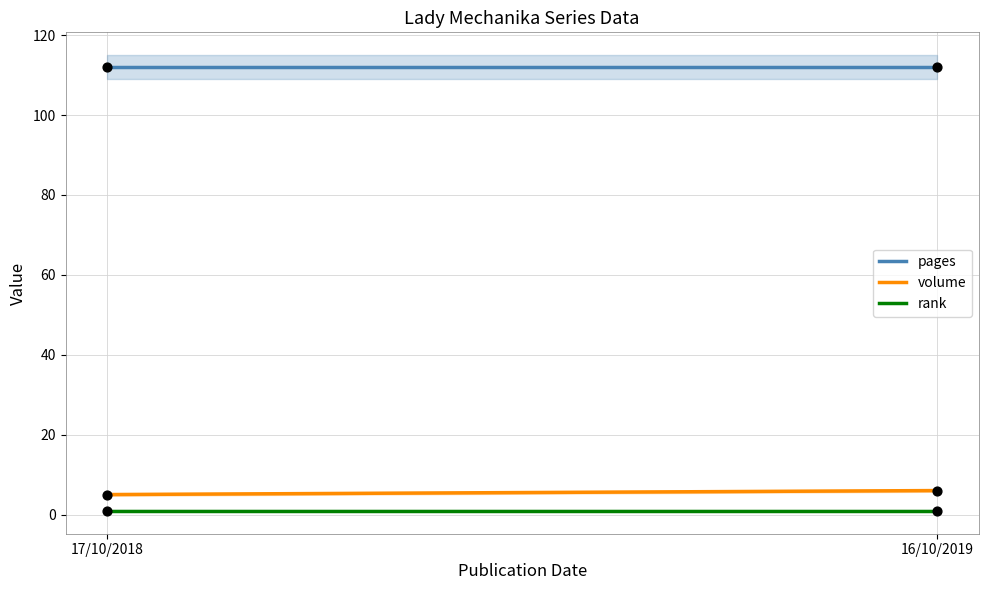

What is the total value across all series at 16/10/2019?

119